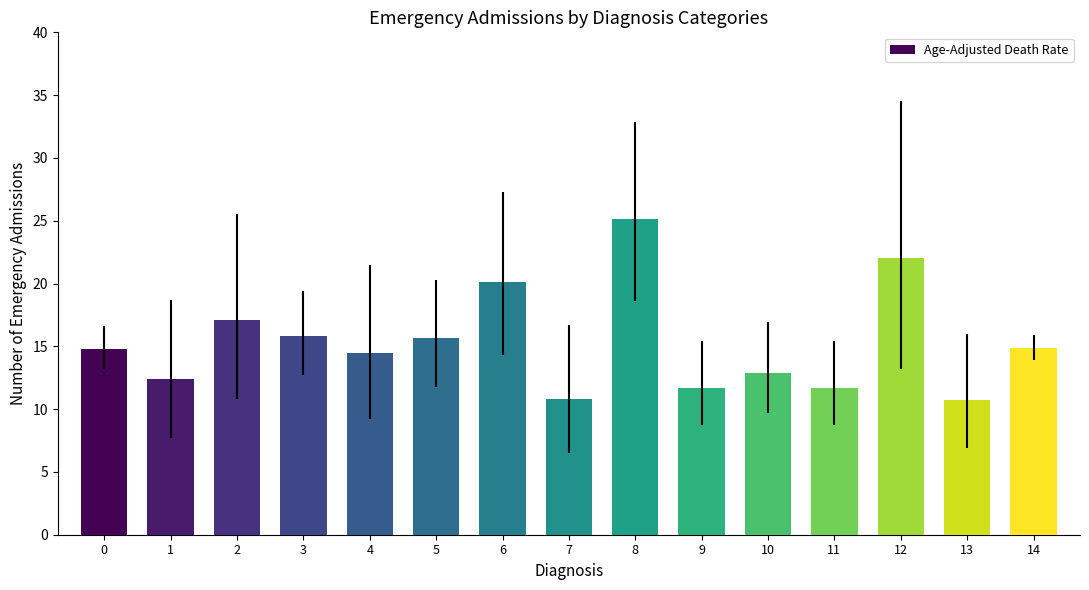

What is the change in value from 4 to 5?

+1.2